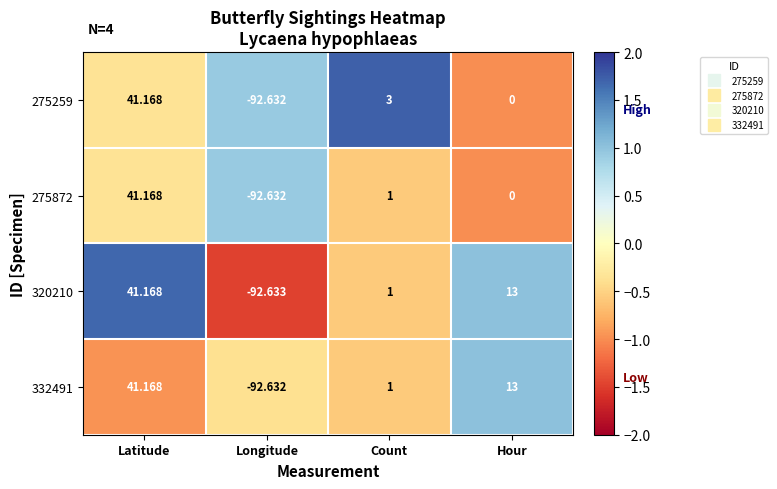

Rank the categories by 320210 value from highest to lowest.

Latitude, Hour, Count, Longitude